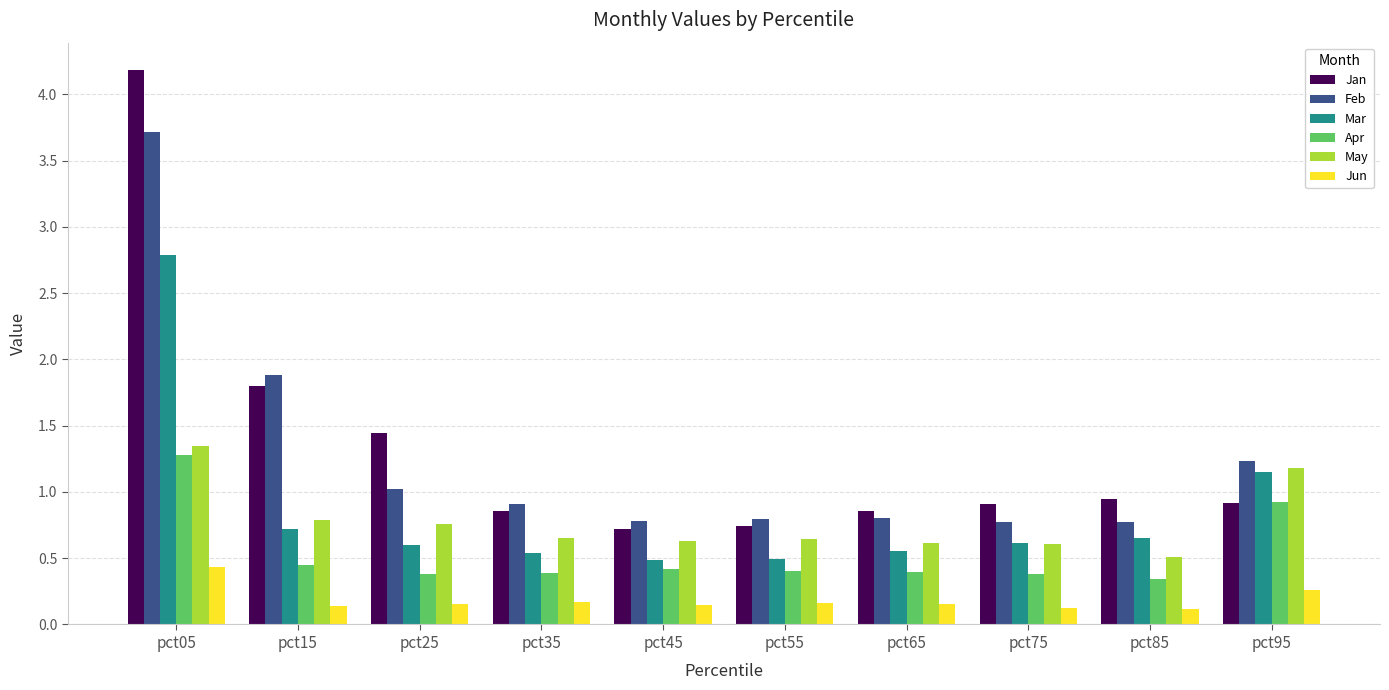

How many categories are shown in the chart?

10